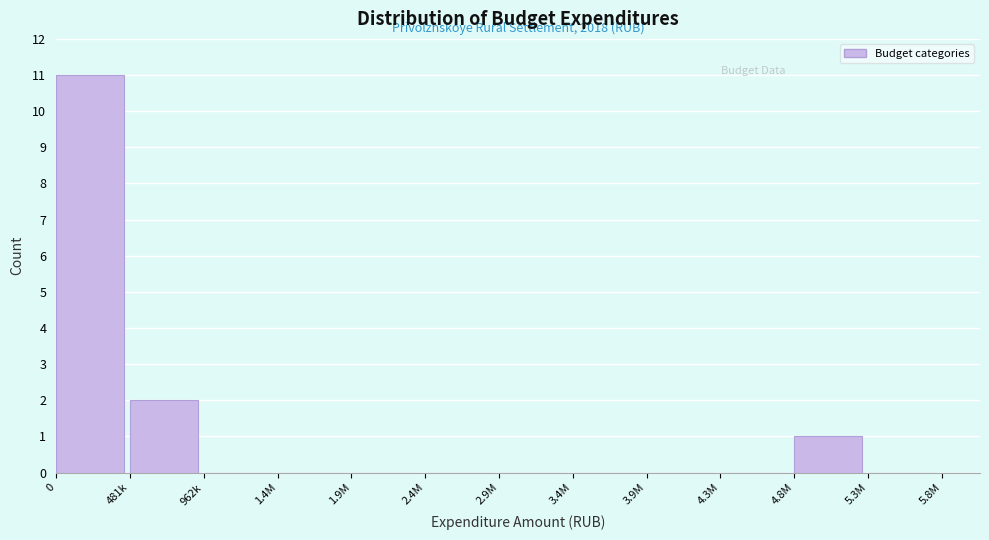

Reading right to left, list all the values displayed in this chart.

5.3M=0	4.8M=1	4.3M=0	3.9M=0	3.4M=0	2.9M=0	2.4M=0	1.9M=0	1.4M=0	962k=0	481k=2	0=11